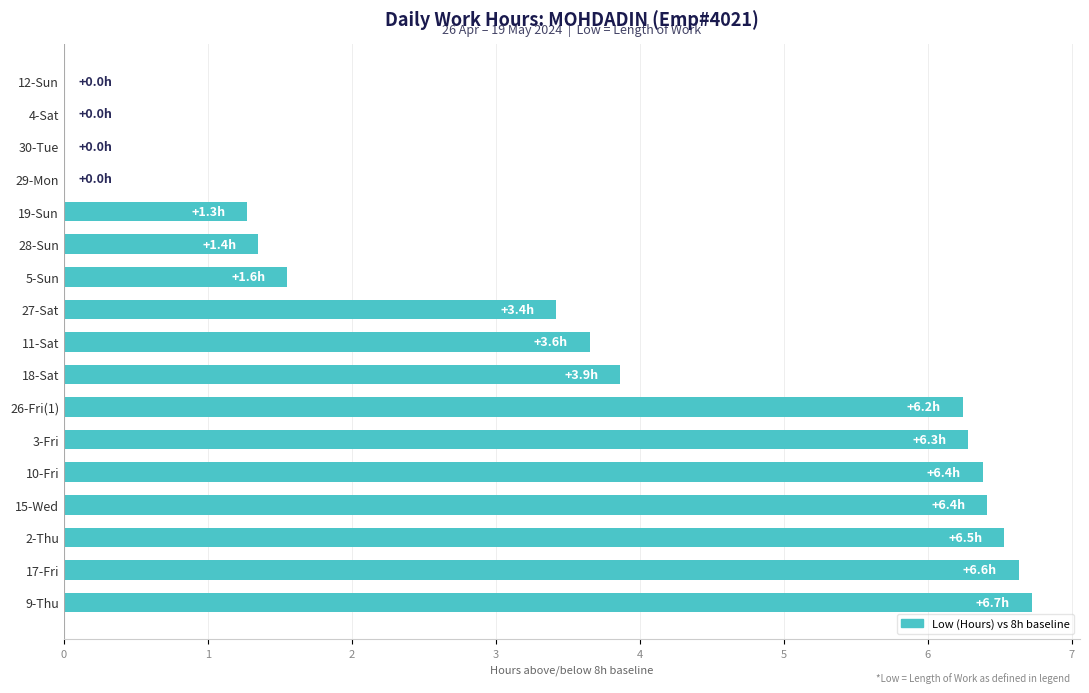

What is the ratio of the value at 2-Thu to the value at 17-Fri?

1.0